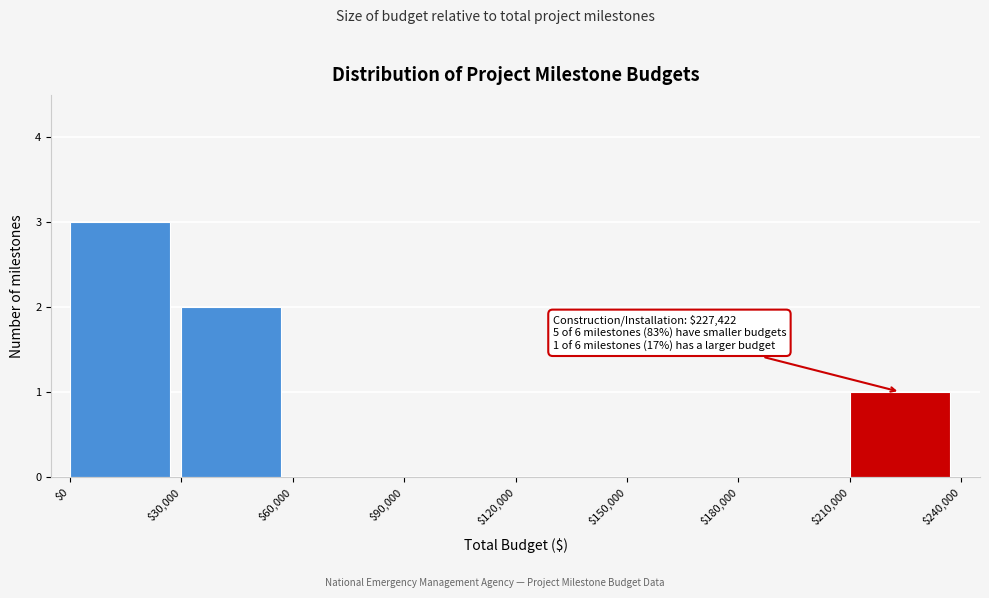

Over which range of the x-axis is the bar tallest?

$0 to $30,000